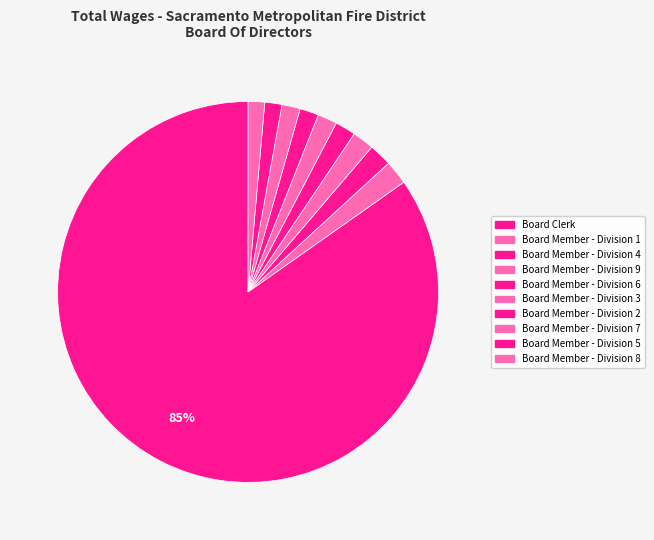

What is the total percentage of Board Member - Division 4 and Board Member - Division 7?

3.5%